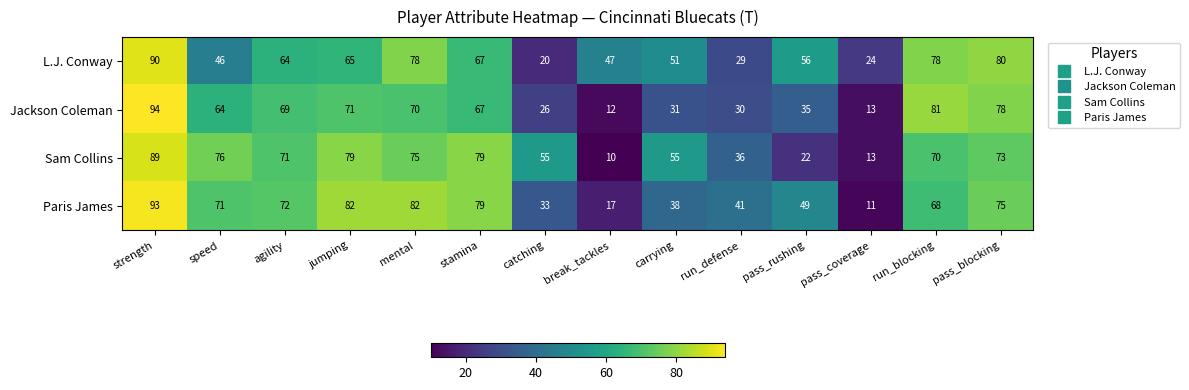

What is the spread (max minus min) of values at carrying?

24